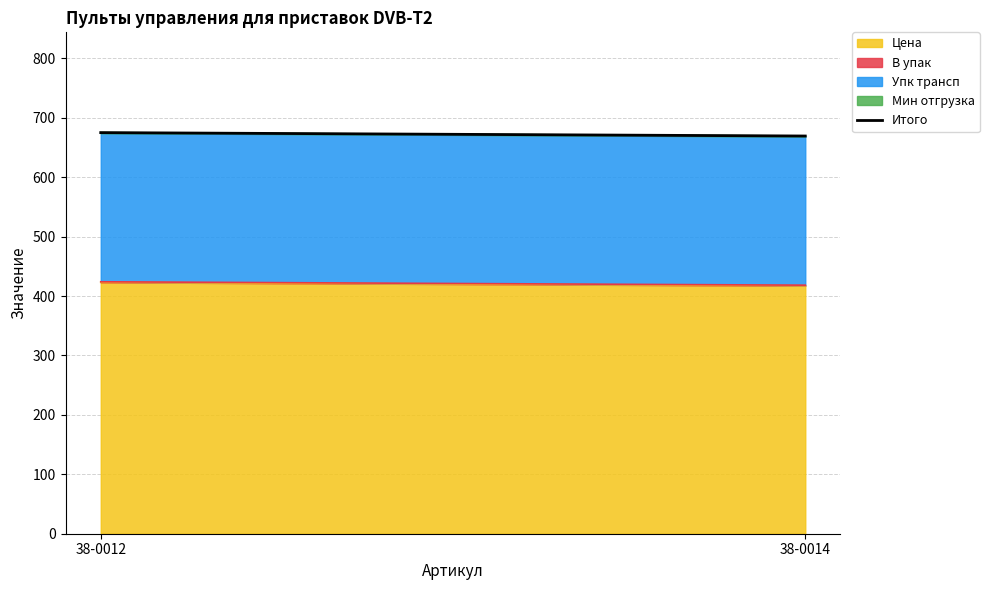

Rank the categories by value from lowest to highest.

38-0014, 38-0012